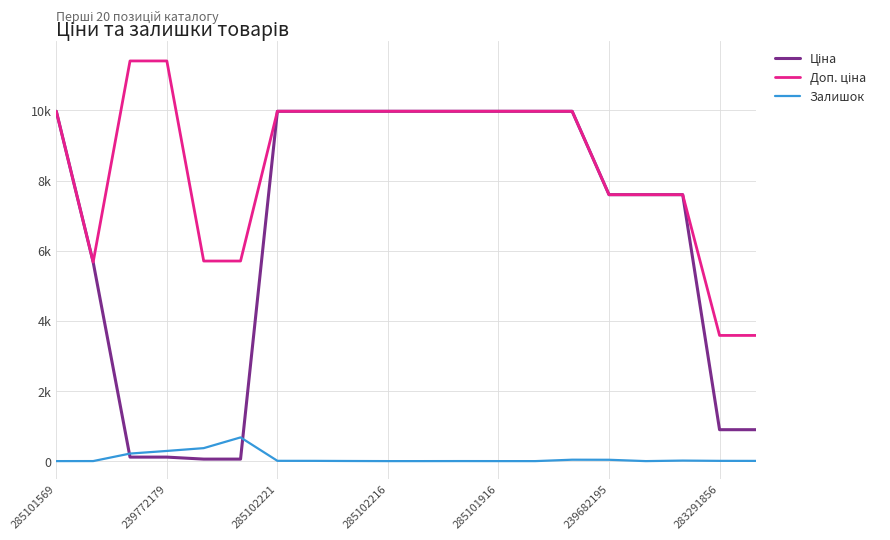

Is this an area chart (filled region under the line)?

No